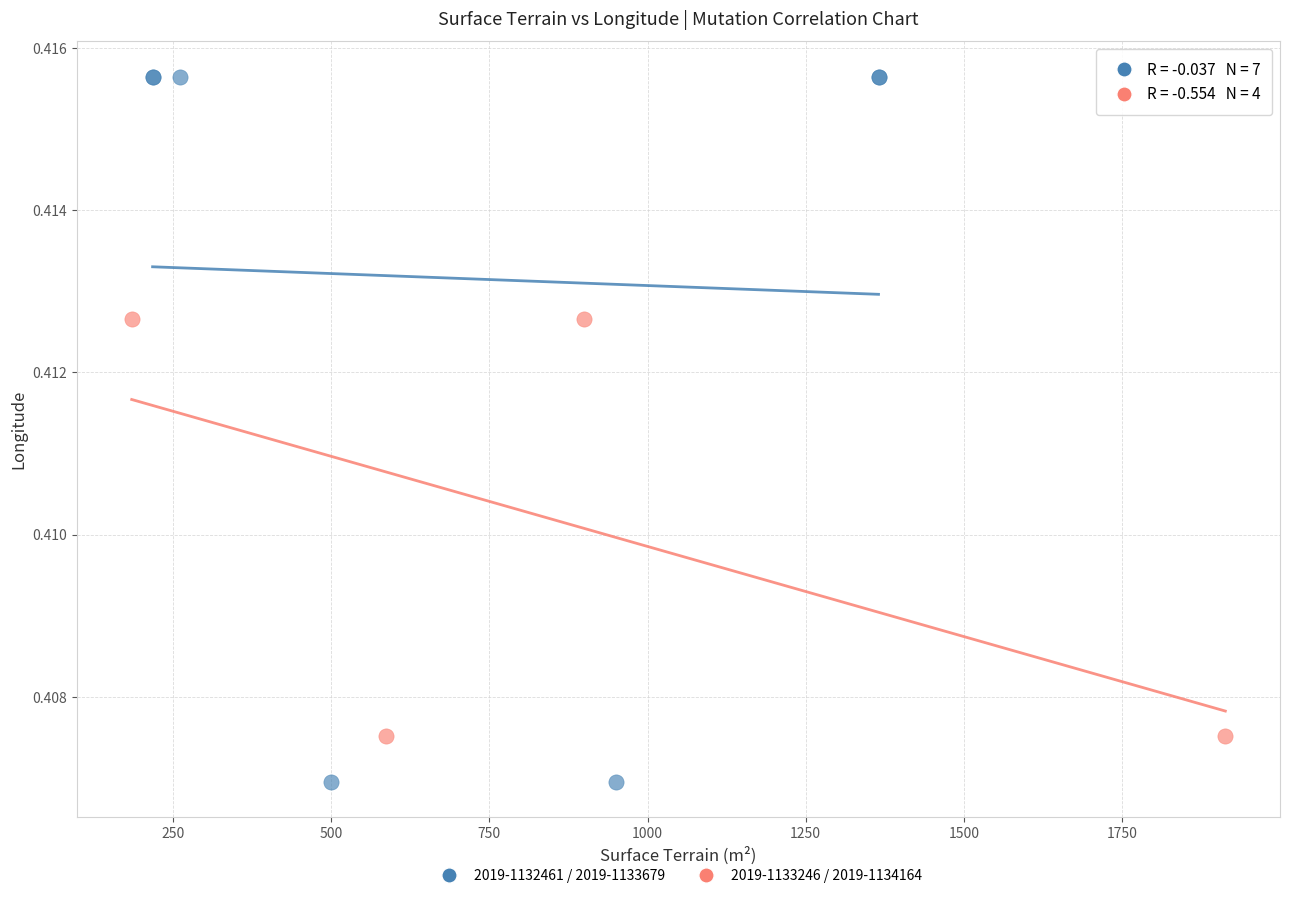

Which series reaches the minimum Y coordinate?

2019-1132461 / 2019-1133679